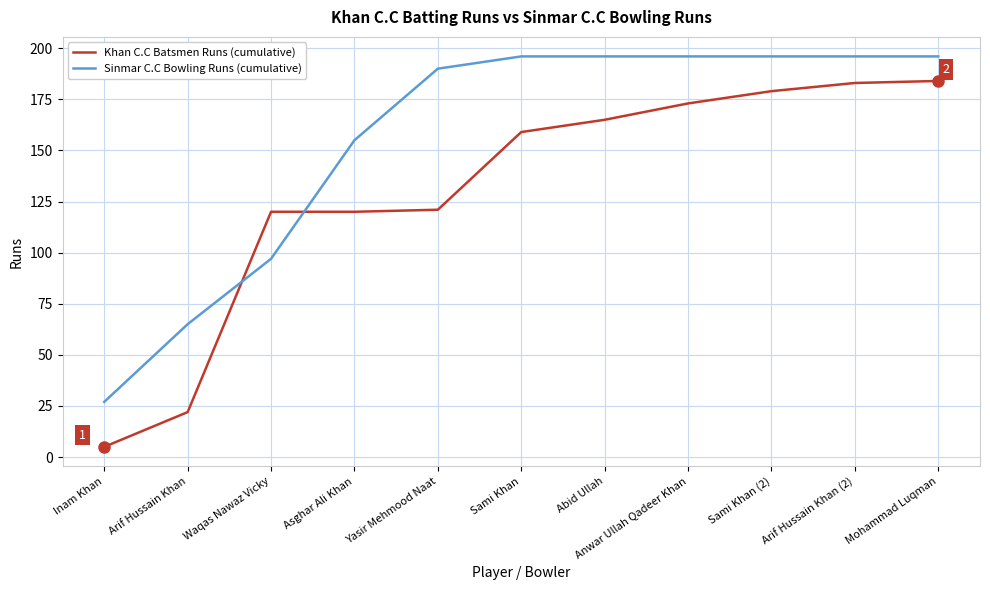

What is the spread (max minus min) of values at Yasir Mehmood Naat?

69